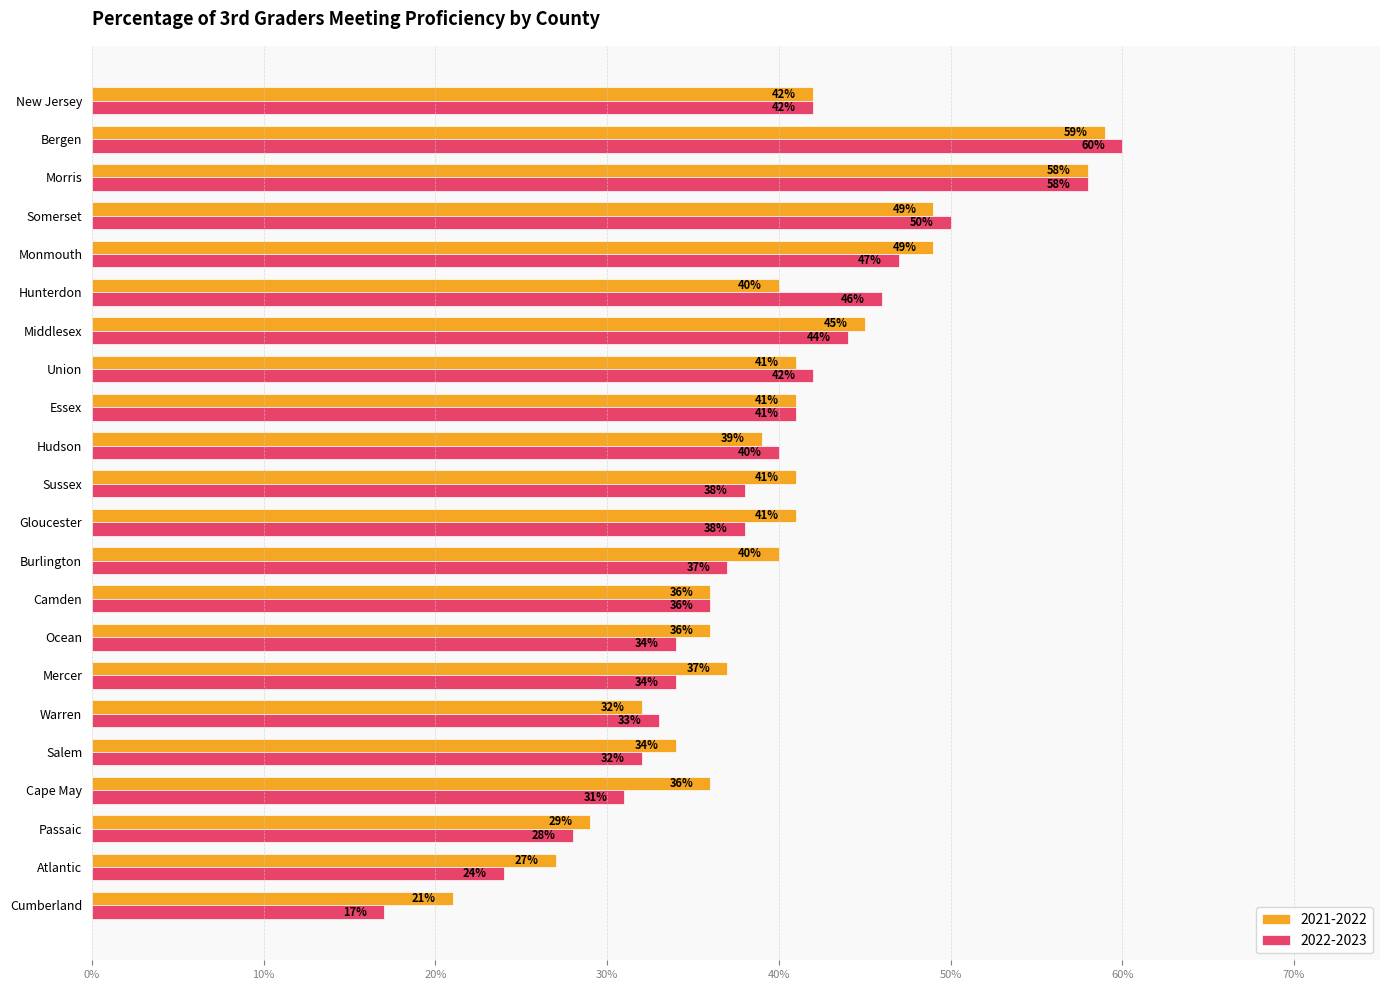

What is the total value across all series at Burlington?

0.8